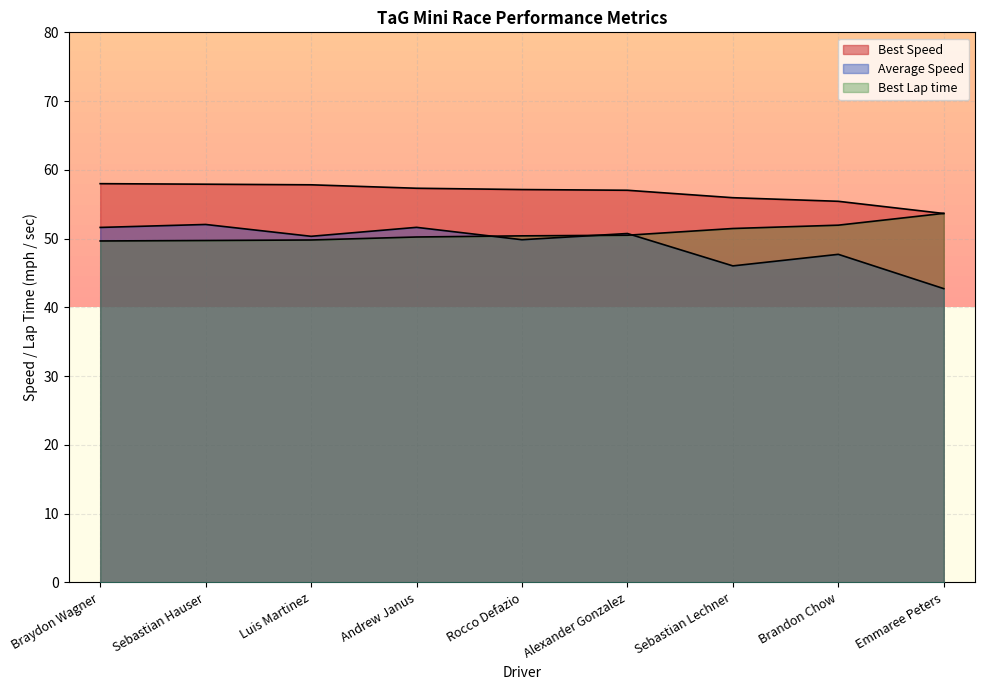

What is the approximate value of Average Speed at Emmaree Peters?

42.7